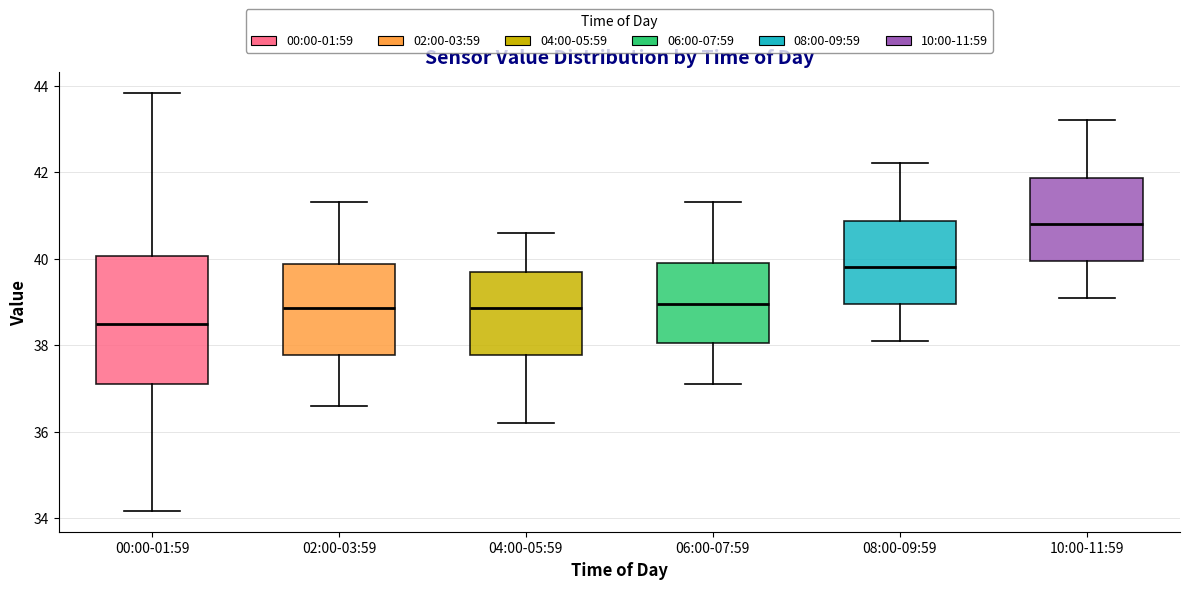

Which box's median line is the highest?

10:00-11:59